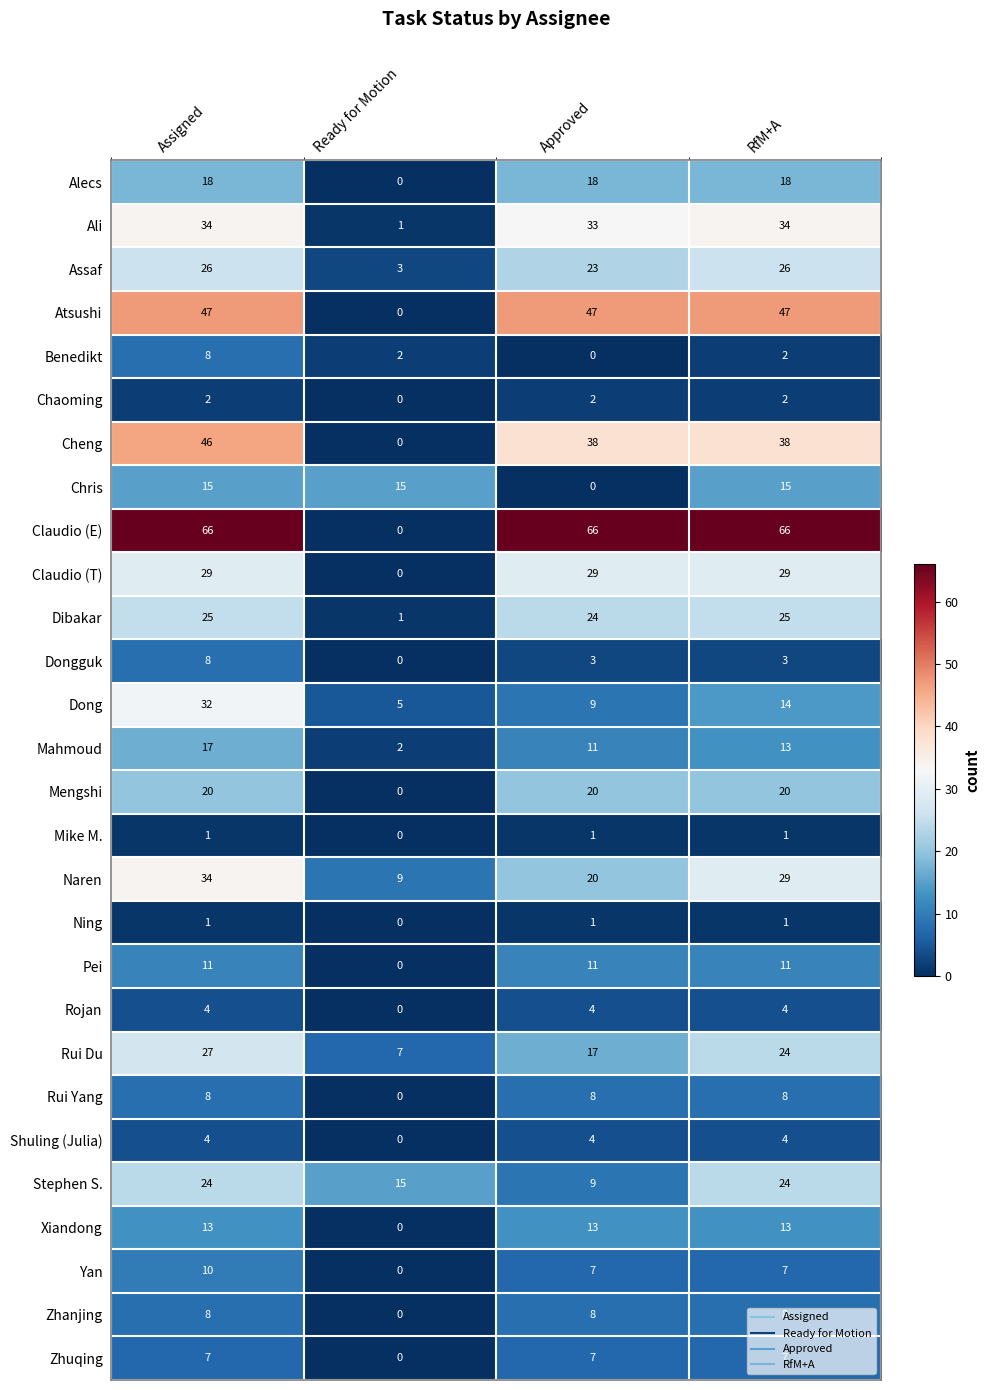

Which series has the largest total across all categories?

Claudio (E)